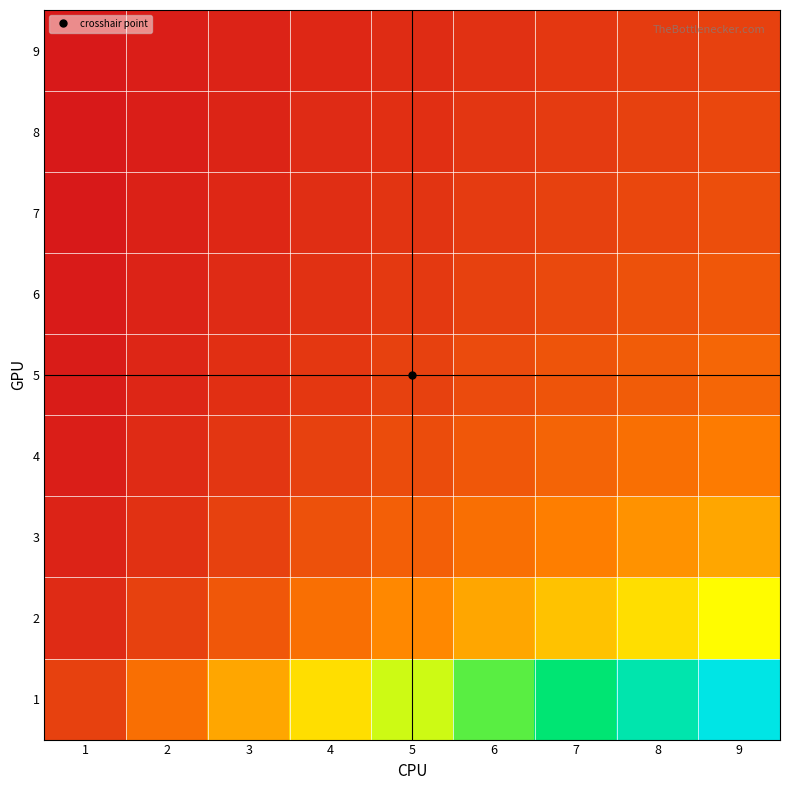

Reading left to right, list all the values displayed in this chart.

1: 1=0.1	2=0.2	3=0.3	4=0.4	5=0.5	6=0.7	7=0.8	8=0.9	9=1.0
2: 1=0.0	2=0.1	3=0.2	4=0.2	5=0.3	6=0.3	7=0.4	8=0.4	9=0.5
3: 1=0.0	2=0.1	3=0.1	4=0.1	5=0.2	6=0.2	7=0.2	8=0.3	9=0.3
4: 1=0.0	2=0.0	3=0.1	4=0.1	5=0.1	6=0.2	7=0.2	8=0.2	9=0.2
5: 1=0.0	2=0.0	3=0.1	4=0.1	5=0.1	6=0.1	7=0.1	8=0.2	9=0.2
6: 1=0.0	2=0.0	3=0.0	4=0.1	5=0.1	6=0.1	7=0.1	8=0.1	9=0.2
7: 1=0.0	2=0.0	3=0.0	4=0.1	5=0.1	6=0.1	7=0.1	8=0.1	9=0.1
8: 1=0.0	2=0.0	3=0.0	4=0.0	5=0.1	6=0.1	7=0.1	8=0.1	9=0.1
9: 1=0.0	2=0.0	3=0.0	4=0.0	5=0.0	6=0.1	7=0.1	8=0.1	9=0.1